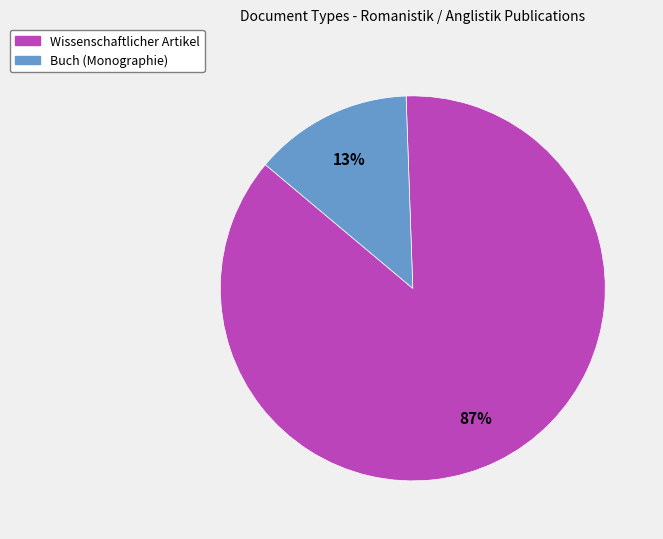

To the nearest percent, what portion does Buch (Monographie) represent?

13%